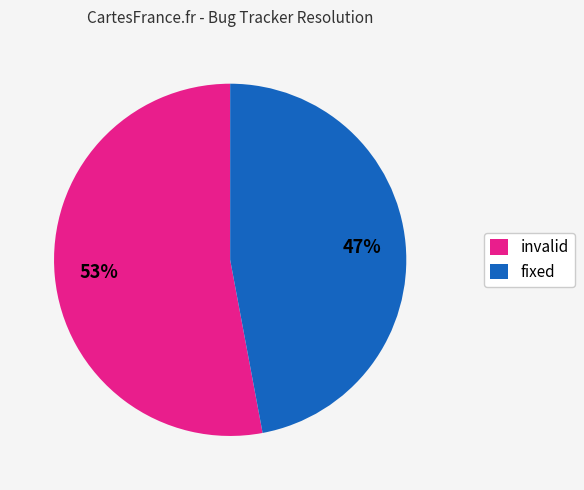

Which category has the smallest portion of the pie?

fixed